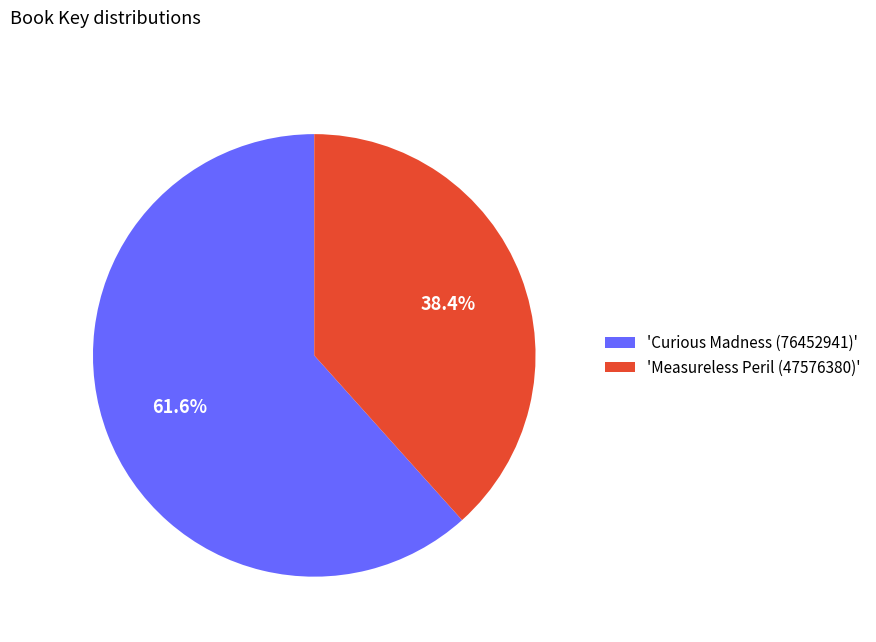

Which slice represents more than half of the pie?

'Curious Madness (76452941)'